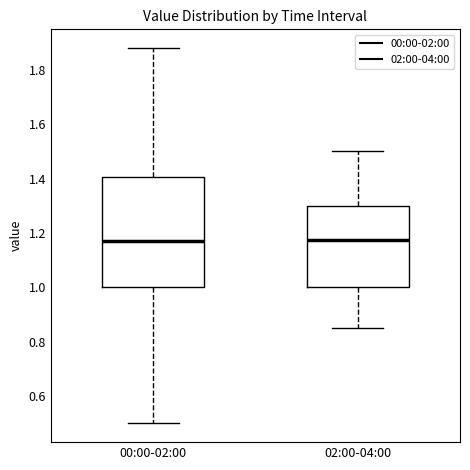

Comparing the boxes themselves (not the whiskers), which one is the tallest?

00:00-02:00